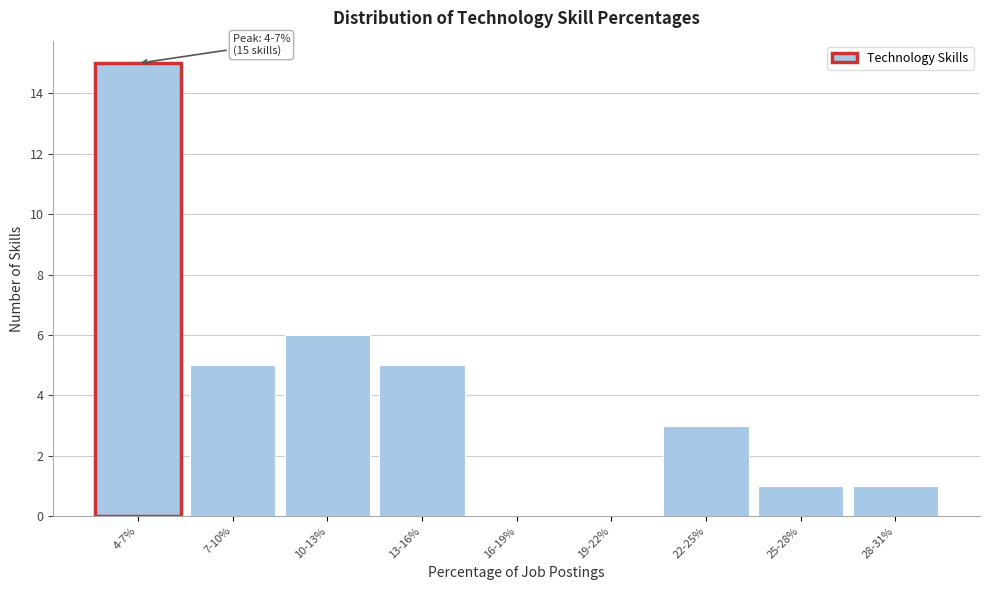

Reading left to right, transcribe all the data shown in this chart.

4-7%=15	7-10%=5	10-13%=6	13-16%=5	16-19%=0	19-22%=0	22-25%=3	25-28%=1	28-31%=1